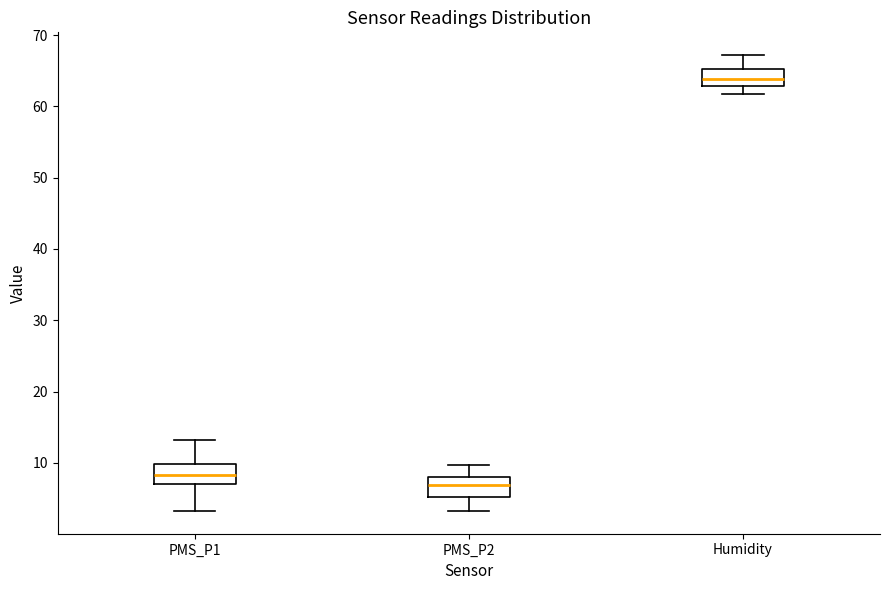

Reading left to right, read every box against the y-axis: the position of its median line, the range the box covers, and the ends of its whiskers. The values are not printed on the chart, so give them approximately, as read against the axis.

PMS_P1: median 8, box 7 to 10, whiskers 3 to 13
PMS_P2: median 7, box 5 to 8, whiskers 3 to 10
Humidity: median 64, box 63 to 65, whiskers 62 to 67